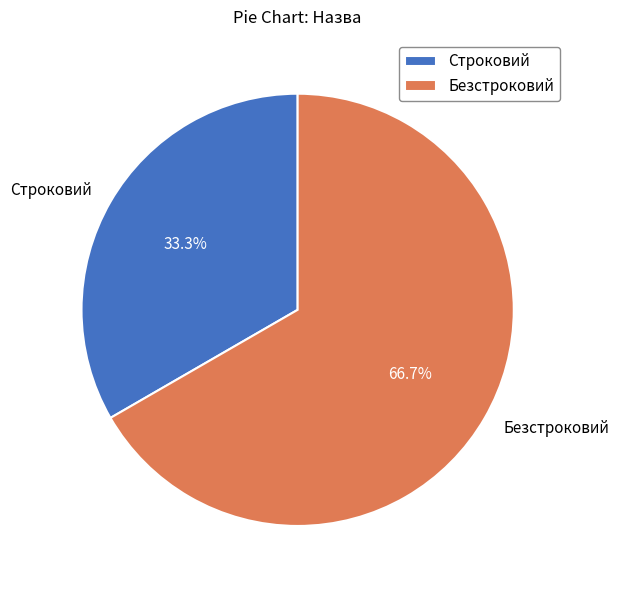

True or false: Строковий accounts for 33% of the total.

True